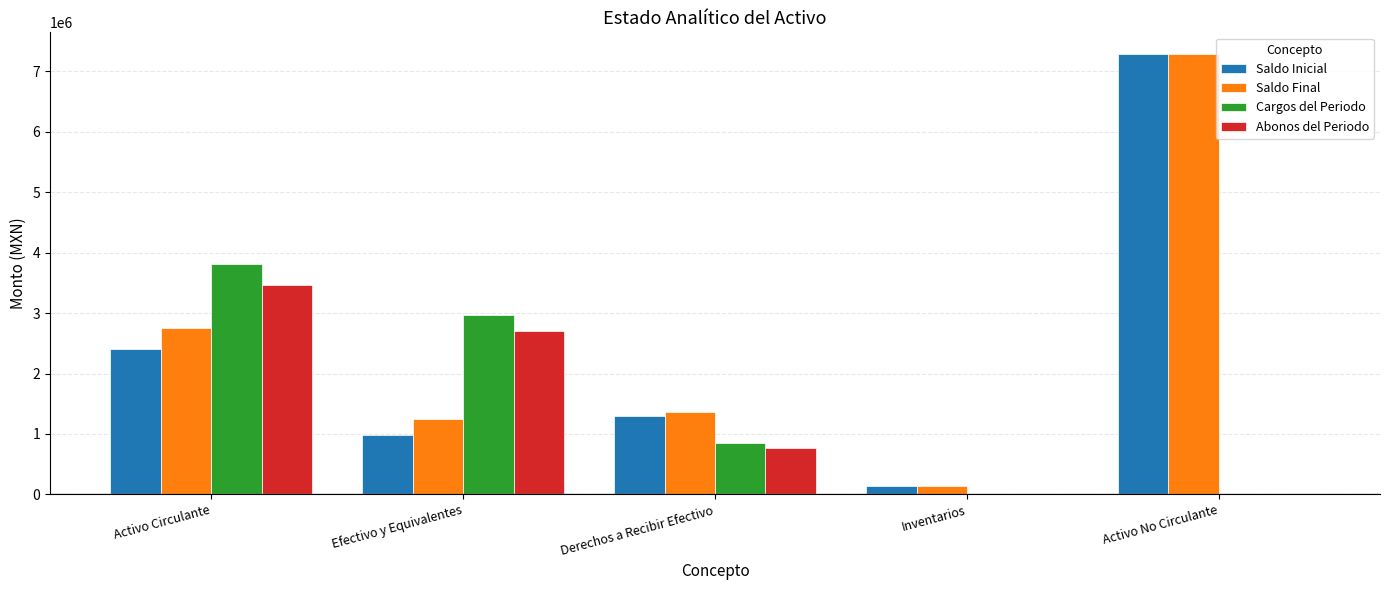

Which series changed the most between Derechos a Recibir Efectivo and Inventarios?

Saldo Final